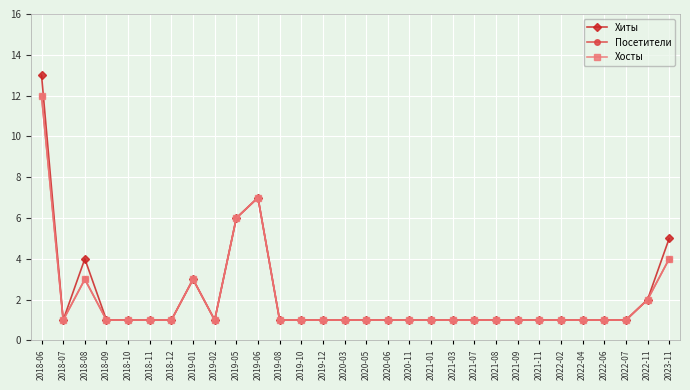

Is this an area chart (filled region under the line)?

No